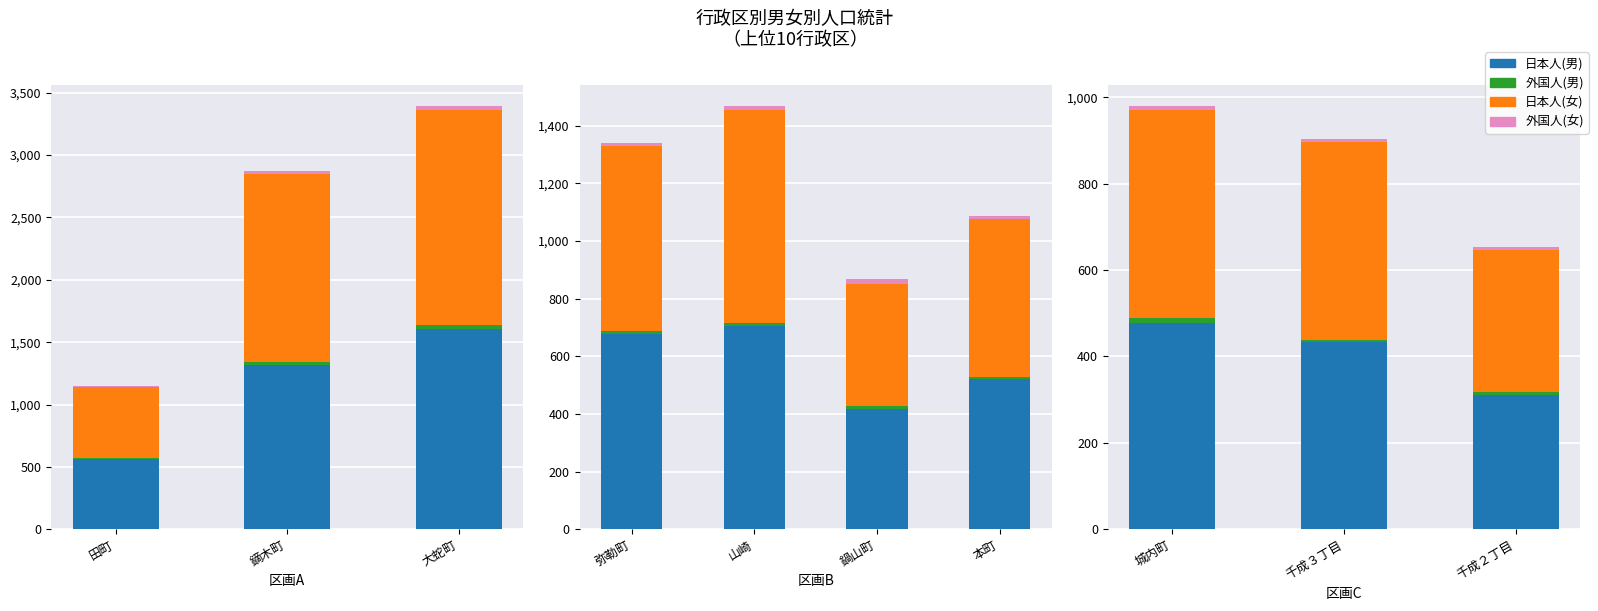

What are all the series names shown in the legend?

日本人(男), 外国人(男), 日本人(女), 外国人(女)